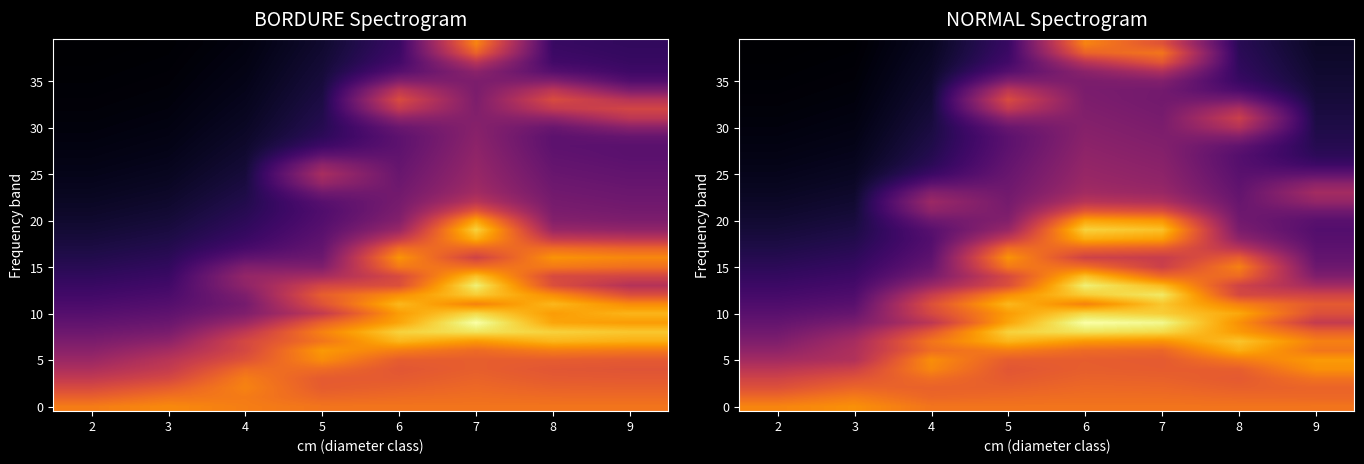

What is the total value across all series at 3?

12.5